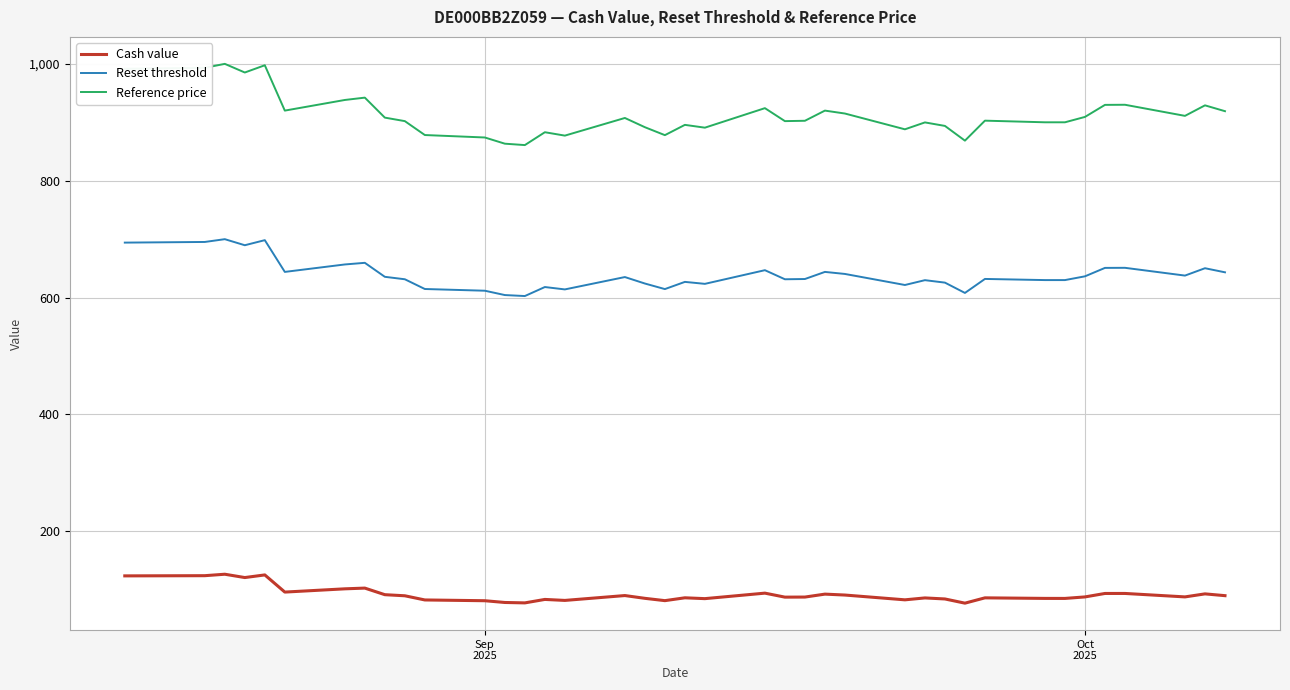

Which series has the widest spread of values?

Reference price